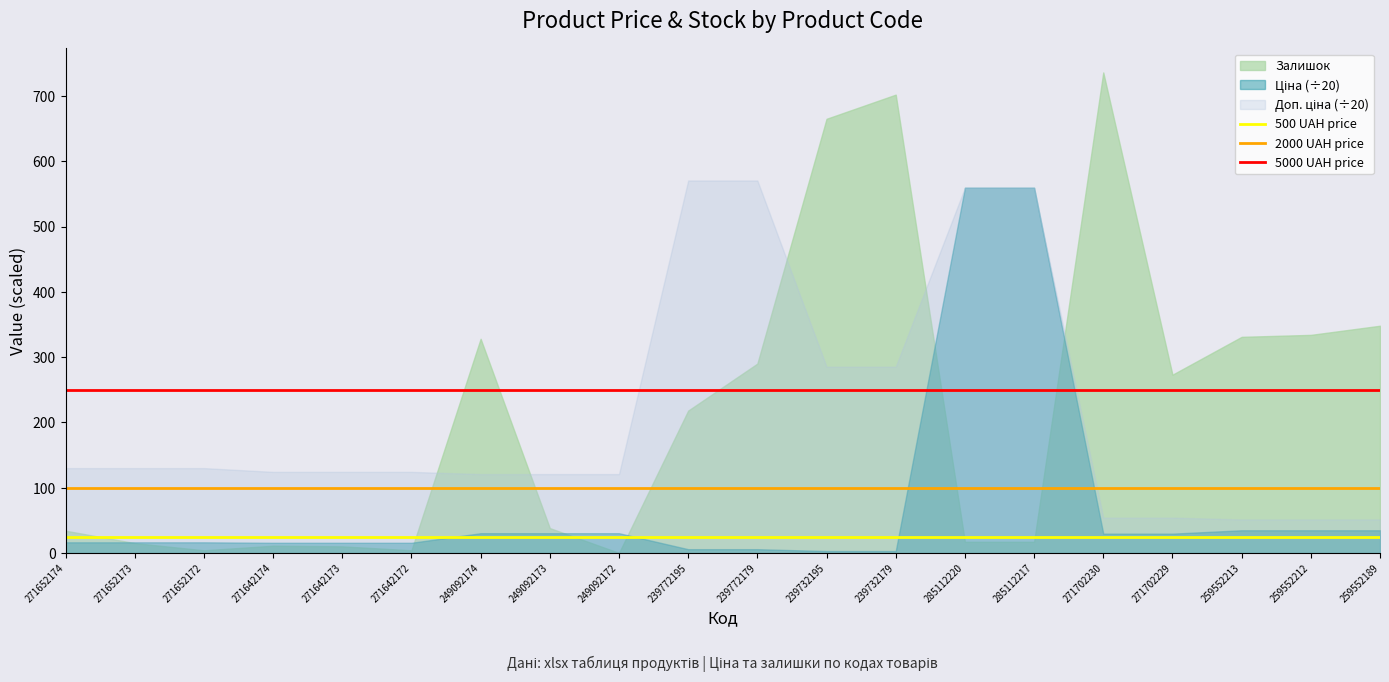

Which series has the widest spread of values?

500 UAH price